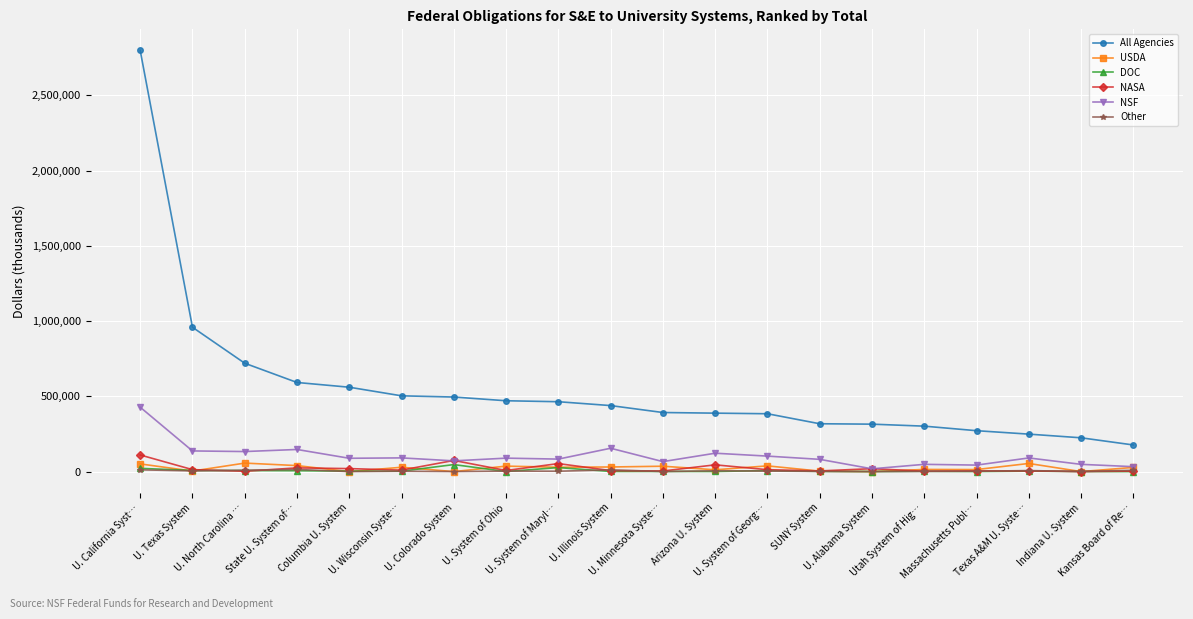

At which category is the sum across all series the highest?

U. California Syst…